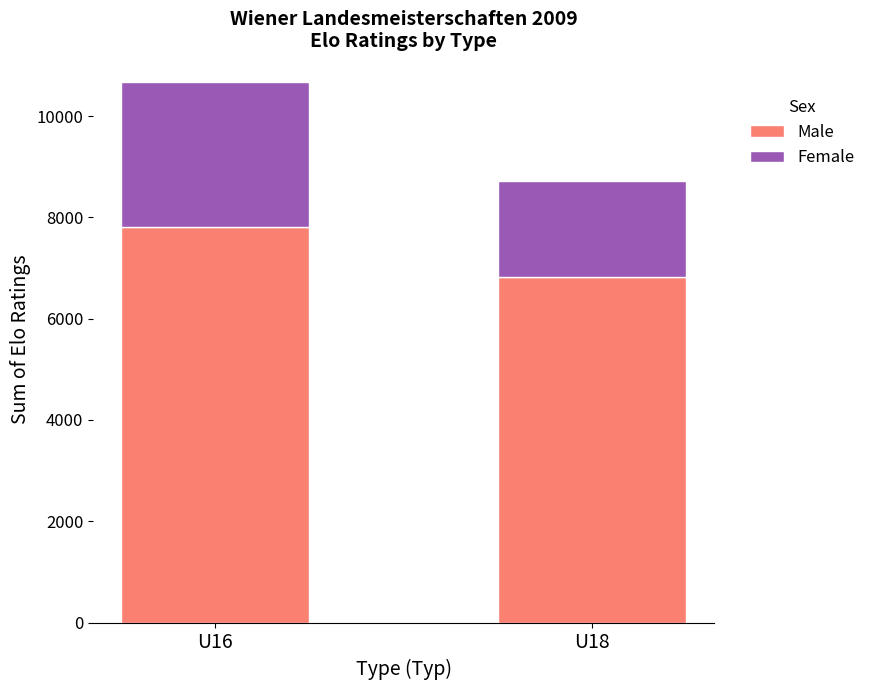

What are all the series names shown in the legend?

Male, Female